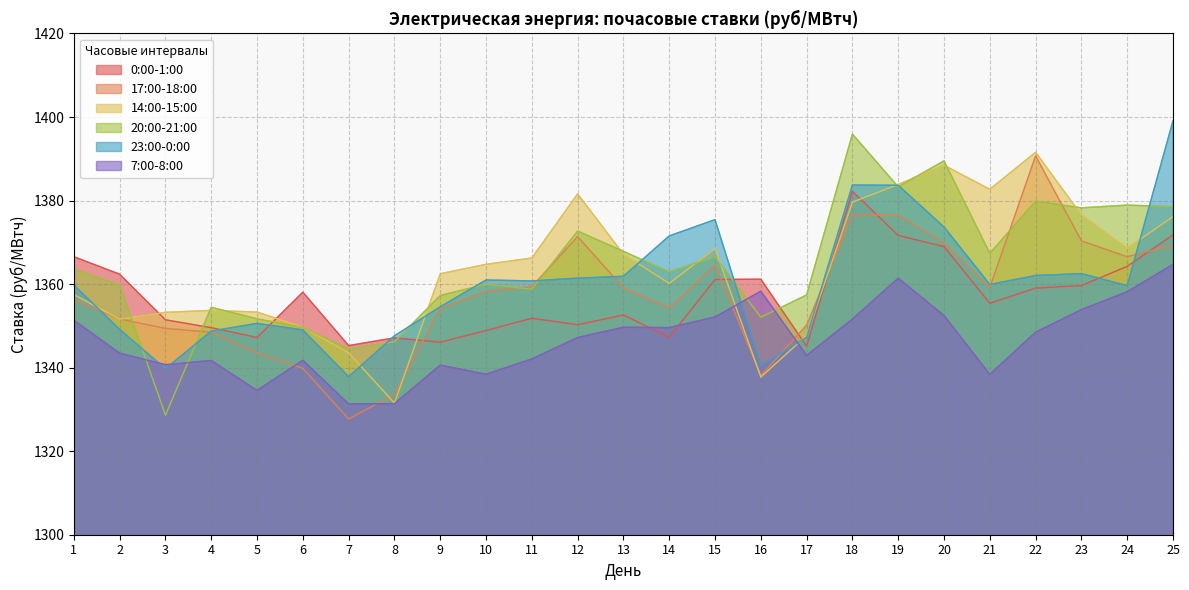

What is the smallest value displayed?

1327.7